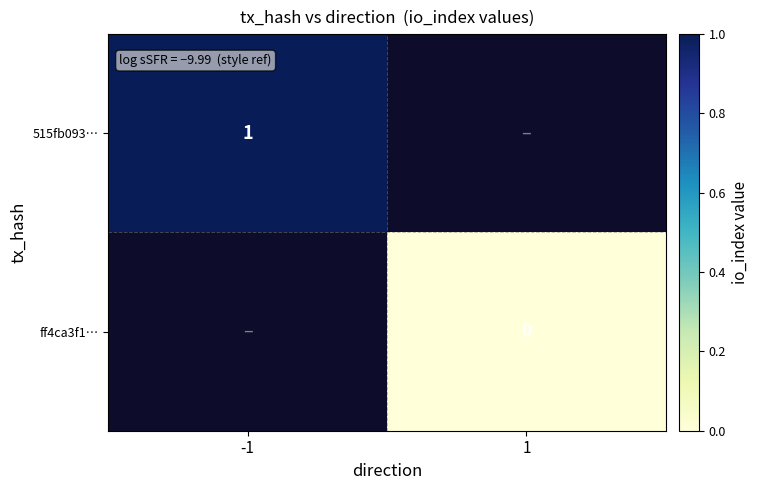

The 515fb093… series shows 1 at -1. True or false?

True